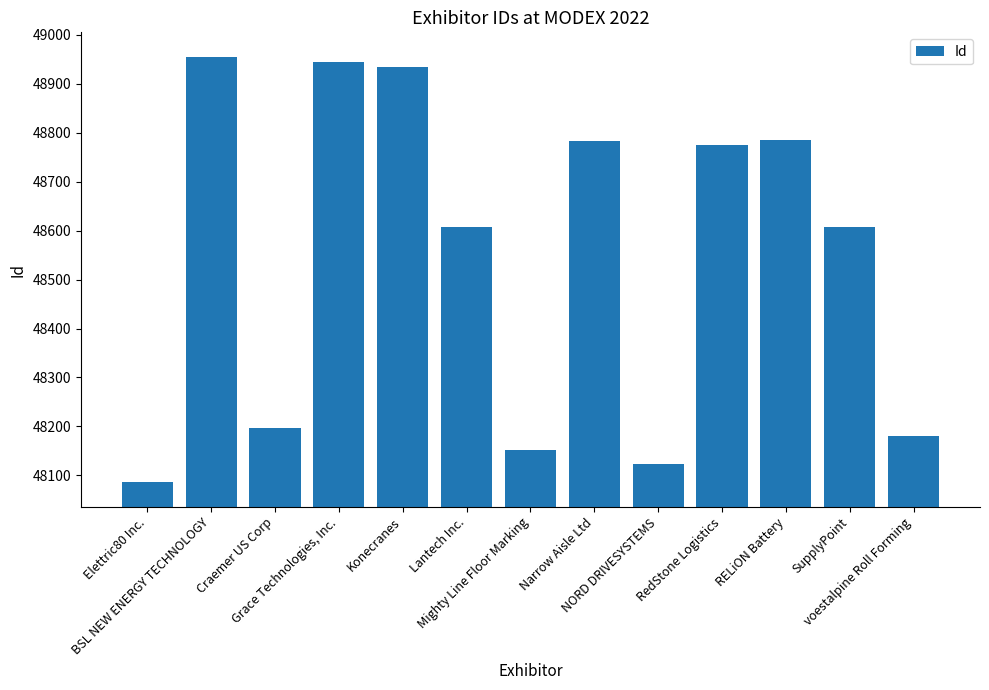

How many data points are less than 48608?

6